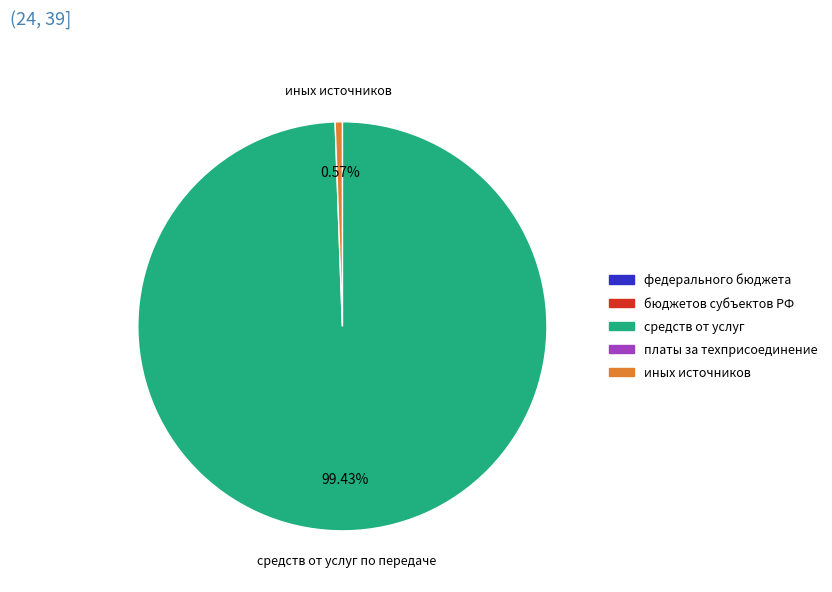

Does any single category account for the majority?

Yes